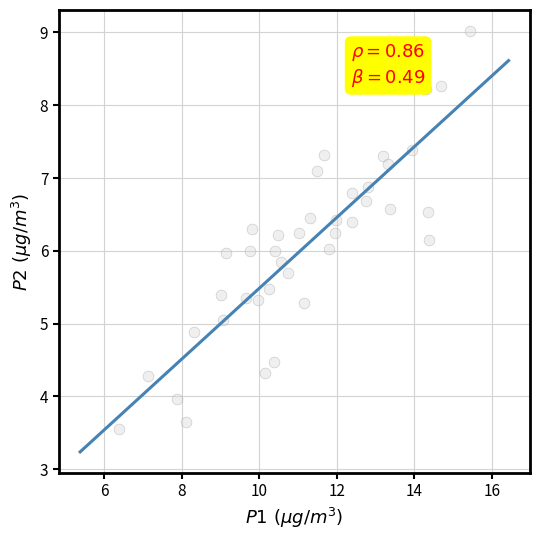

What is the range of Y values (max minus min)?

5.5